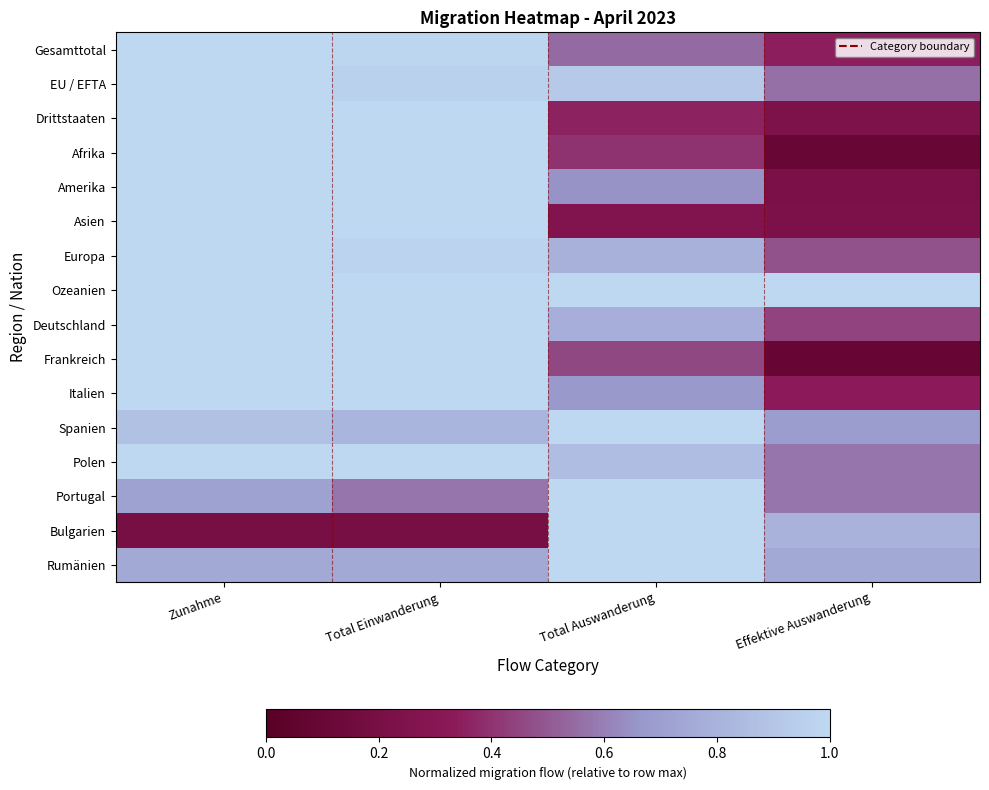

Which label corresponds to the largest value in the chart?

Zunahme